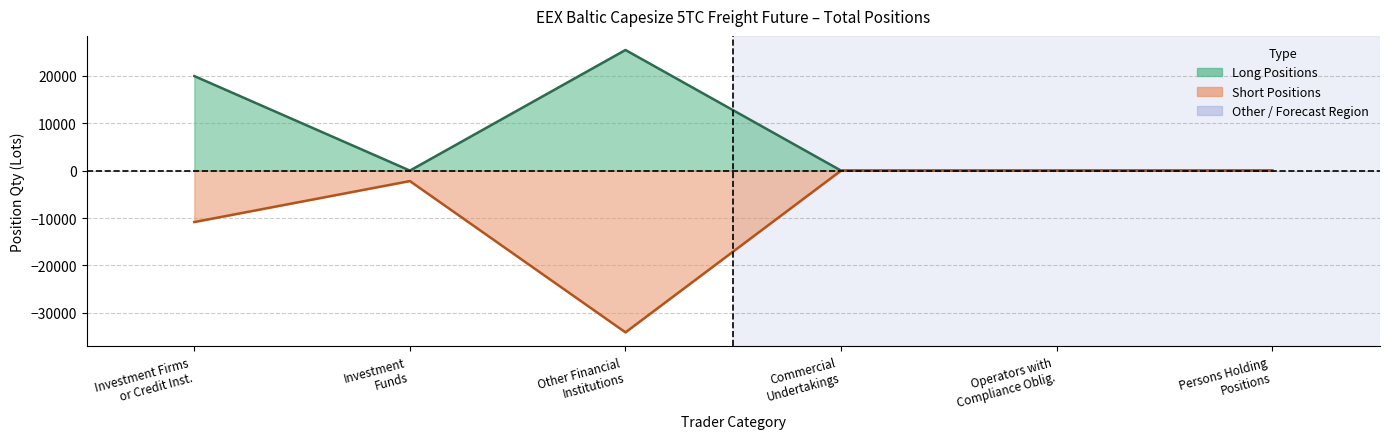

At how many categories does at least one series exceed -23330?

6